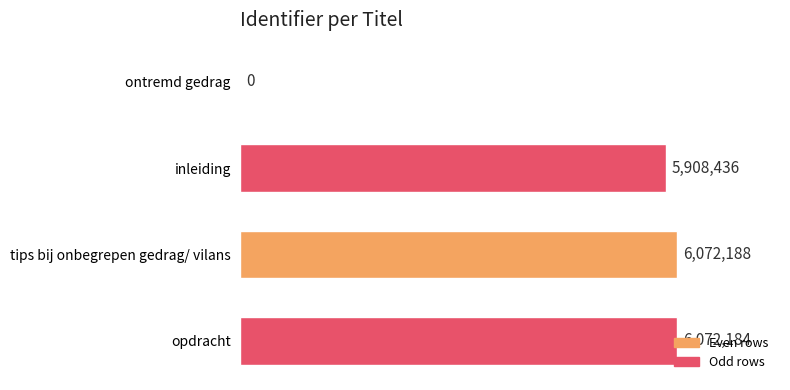

Are the bars horizontal?

Yes